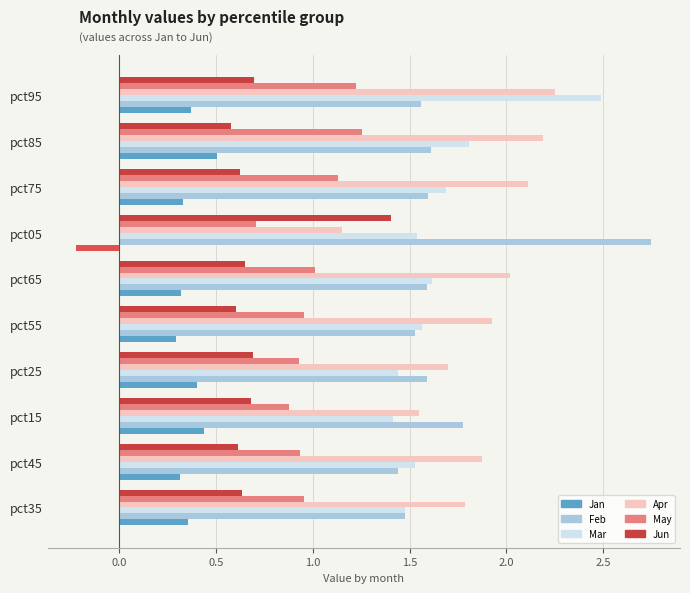

Is it true that May equals 0.7 at pct05?

True